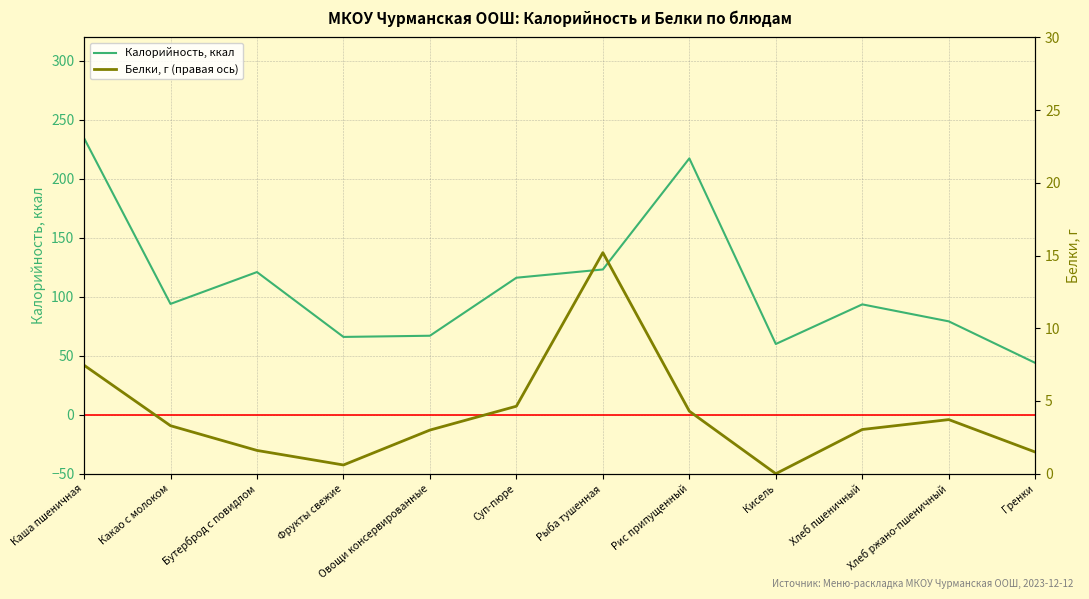

Where is Белки, г (правая ось) nearest to the value 7?

Каша пшеничная